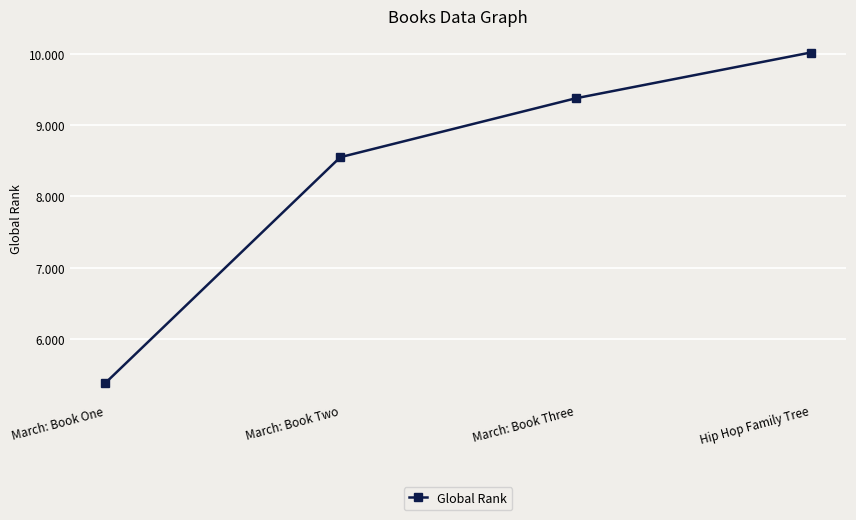

Is this an area chart (filled region under the line)?

No